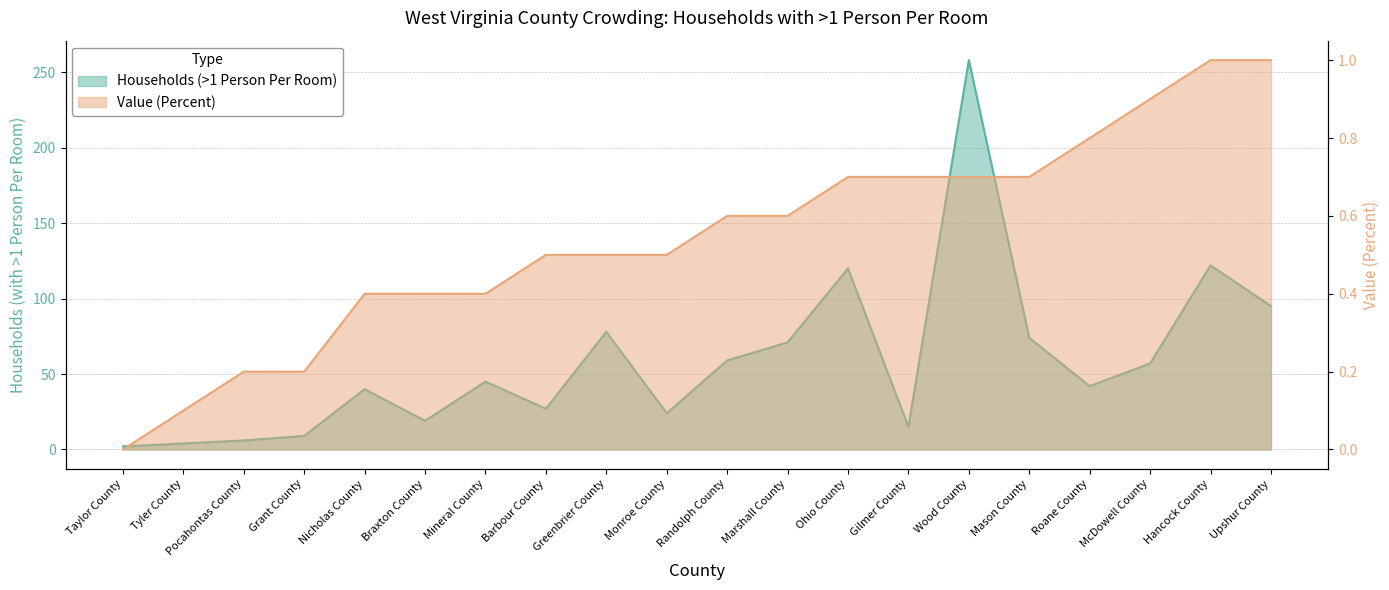

What are all the series names shown in the legend?

Households (>1 Person Per Room), Value (Percent)